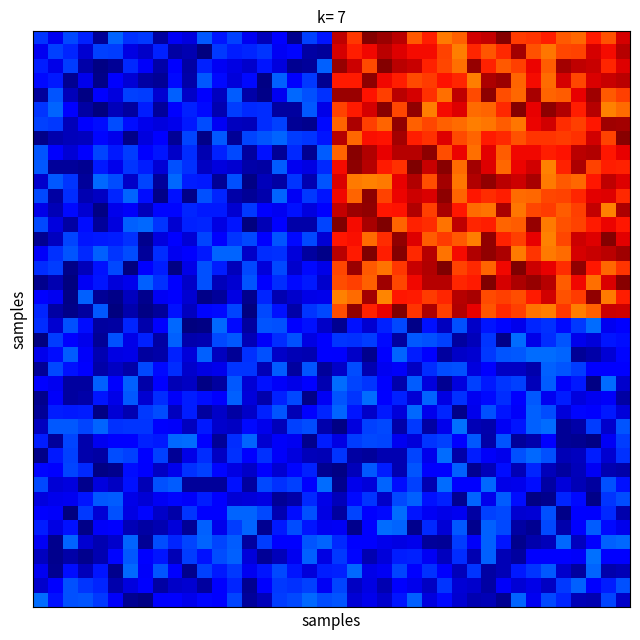

Count the number of categories in the chart.

40